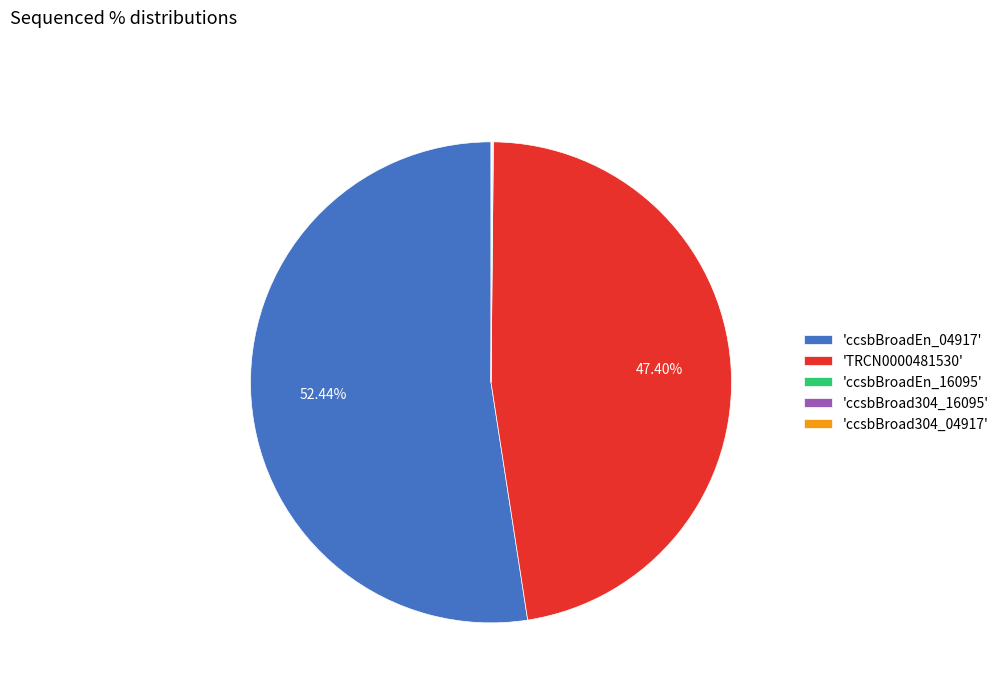

Which slice represents more than half of the pie?

'ccsbBroadEn_04917'